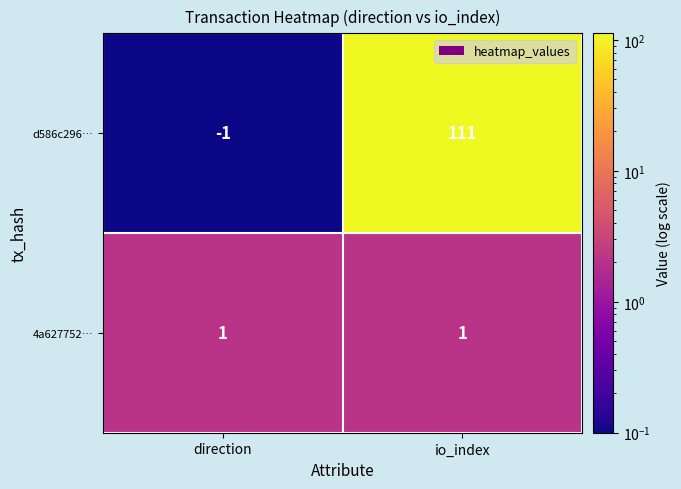

Which category has the lowest value in the d586c296… series?

direction